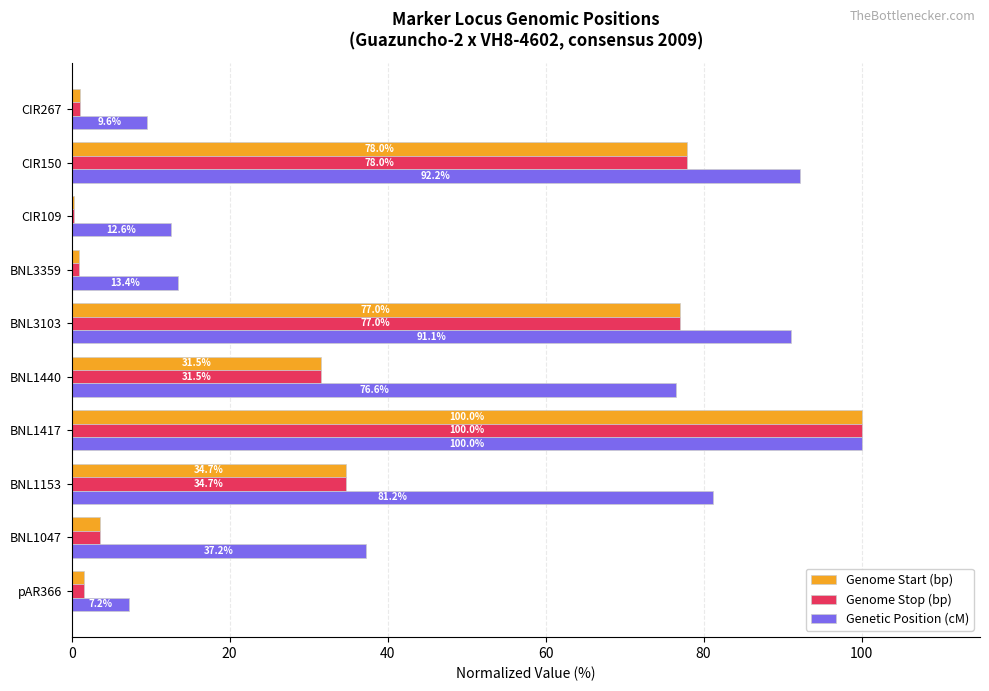

Is it true that Genome Start (bp) equals 31.5 at BNL1440?

True